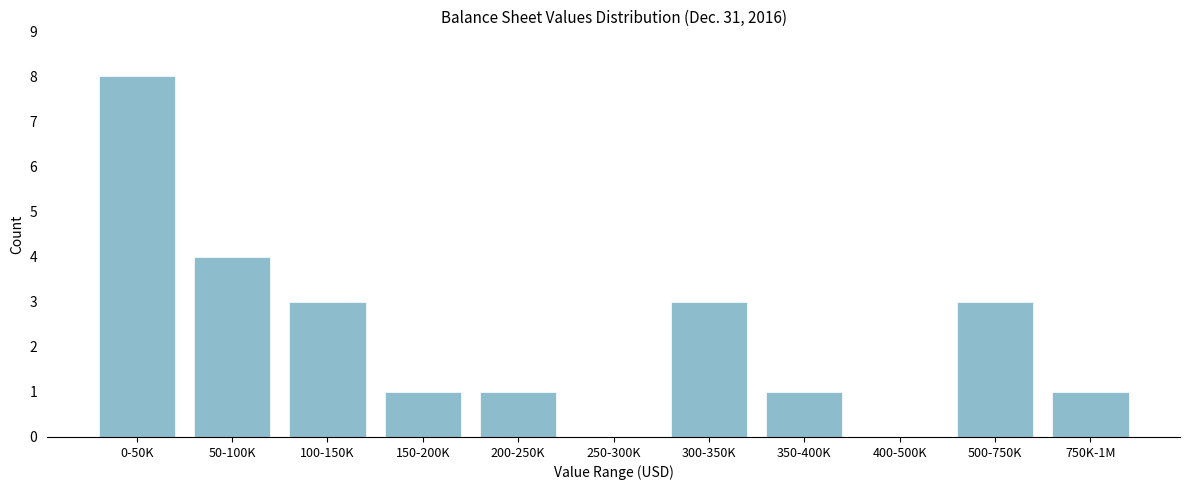

Reading left to right, transcribe all the data shown in this chart.

0-50K=8	50-100K=4	100-150K=3	150-200K=1	200-250K=1	250-300K=0	300-350K=3	350-400K=1	400-500K=0	500-750K=3	750K-1M=1